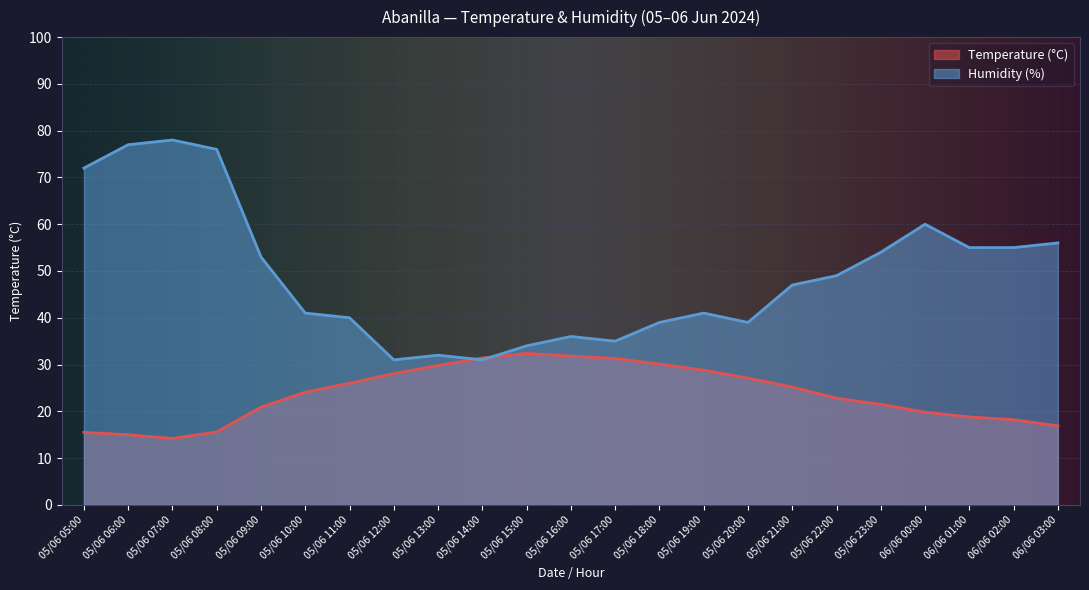

What is the difference between the Temperature (°C) values at 05/06 08:00 and 05/06 11:00?

10.4